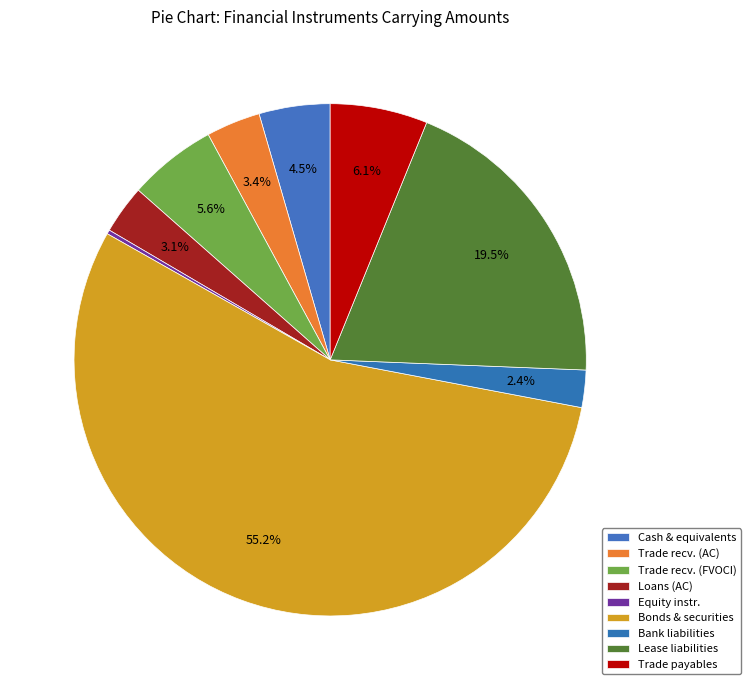

Does any single category account for the majority?

Yes